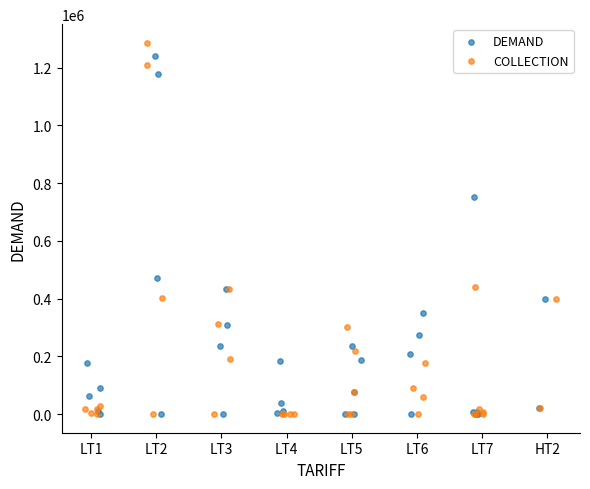

What are all the series names shown in the legend?

DEMAND, COLLECTION